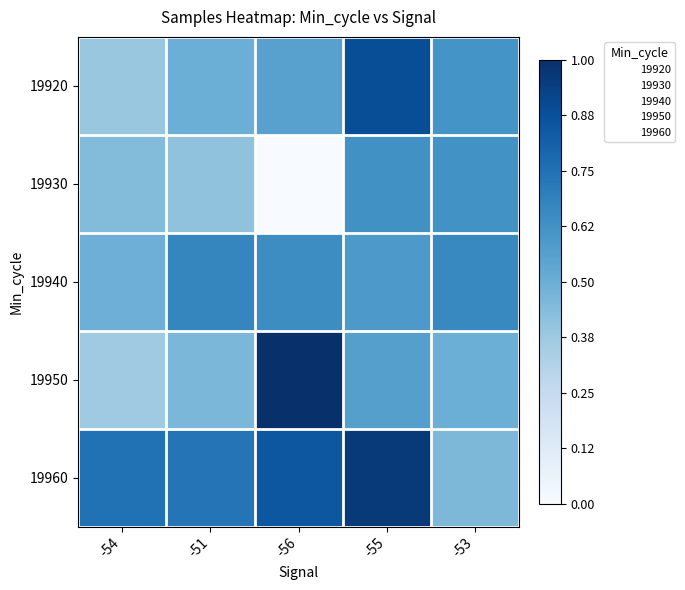

How many 19950 values are between 0 and 1?

5